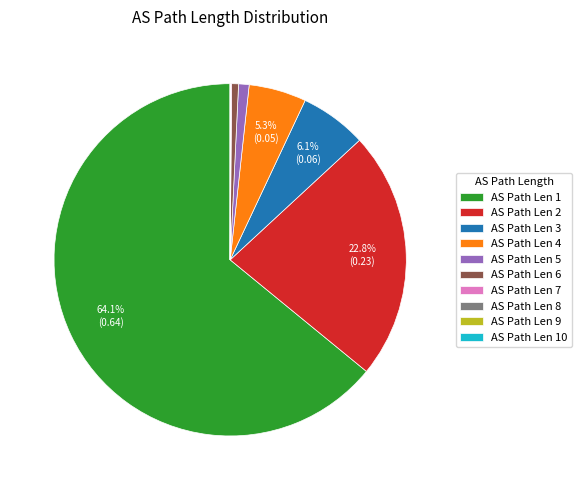

Which has a higher value, AS Path Len 3 or AS Path Len 4?

AS Path Len 3